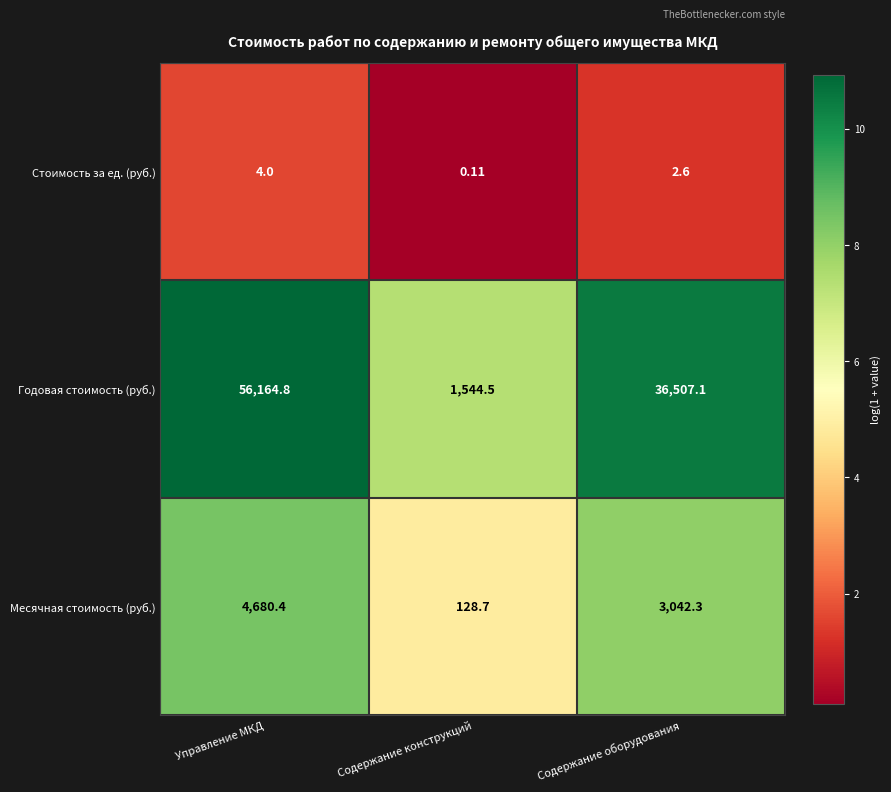

What is the difference between the highest and lowest values at Содержание конструкций?

1544.4